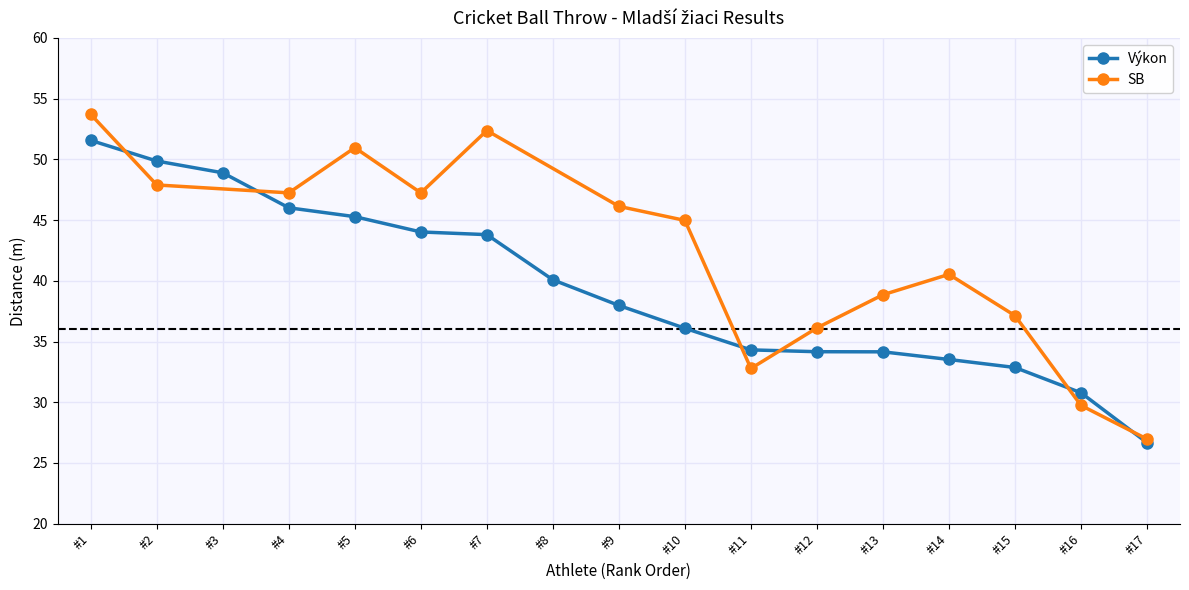

The Výkon series shows 22.2 at #5. True or false?

False